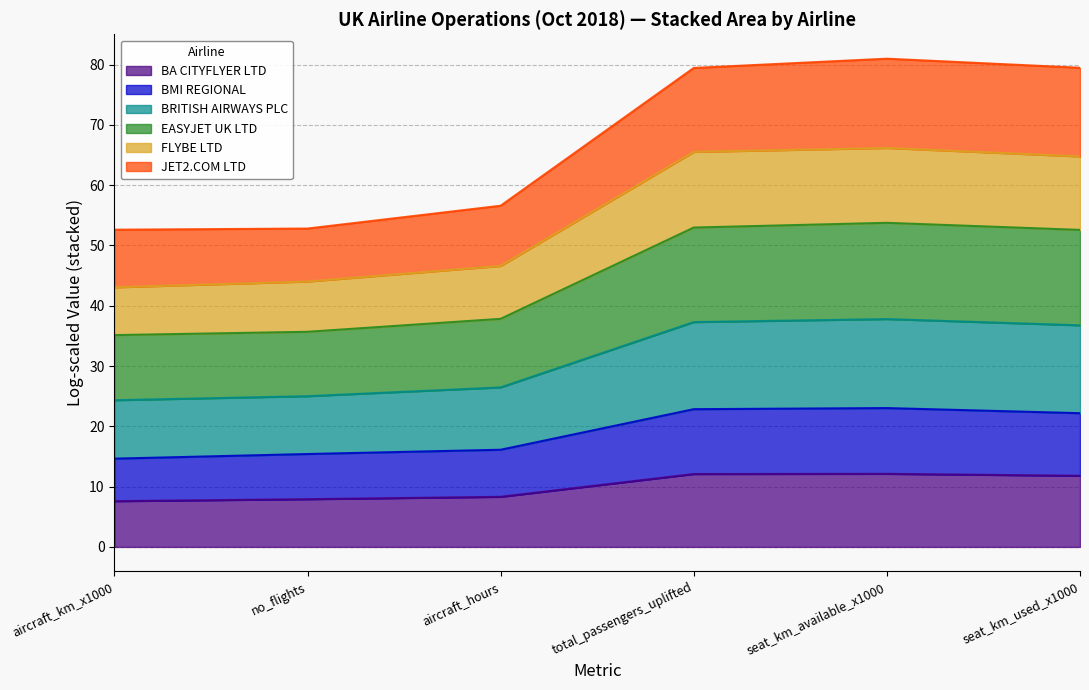

True or false: BA CITYFLYER LTD and EASYJET UK LTD intersect in this chart.

False